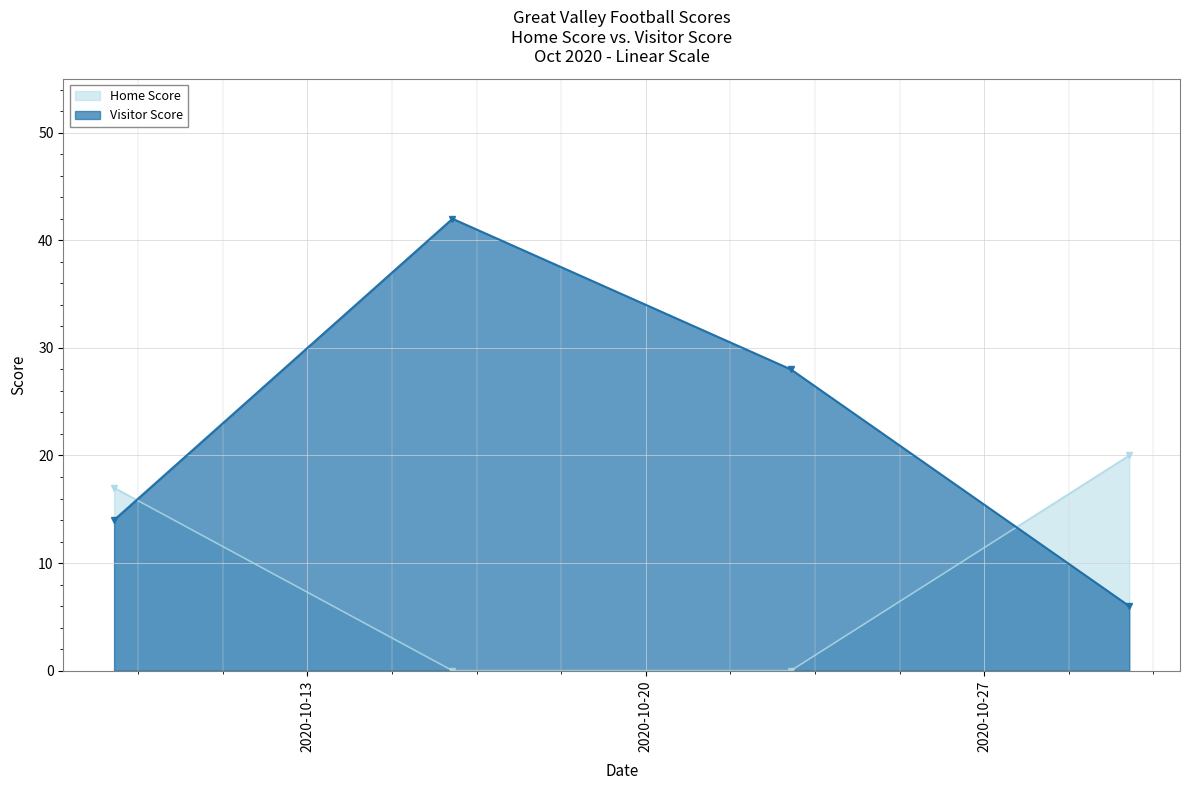

Which series ends up on top after the final intersection of Home Score and Visitor Score?

Home Score